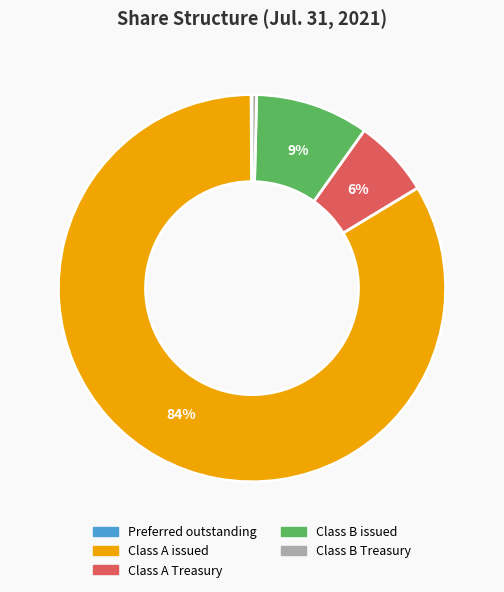

Is it true that Class B issued is 24% of the pie?

False